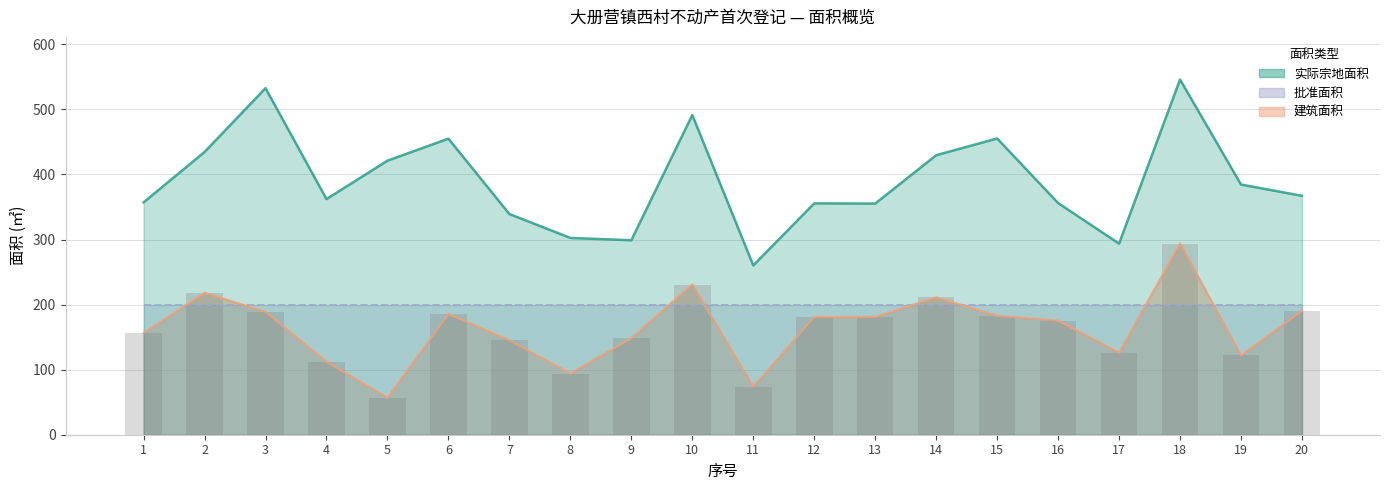

What is the value of the 建筑面积 bar at the 8th from the left?

93.9